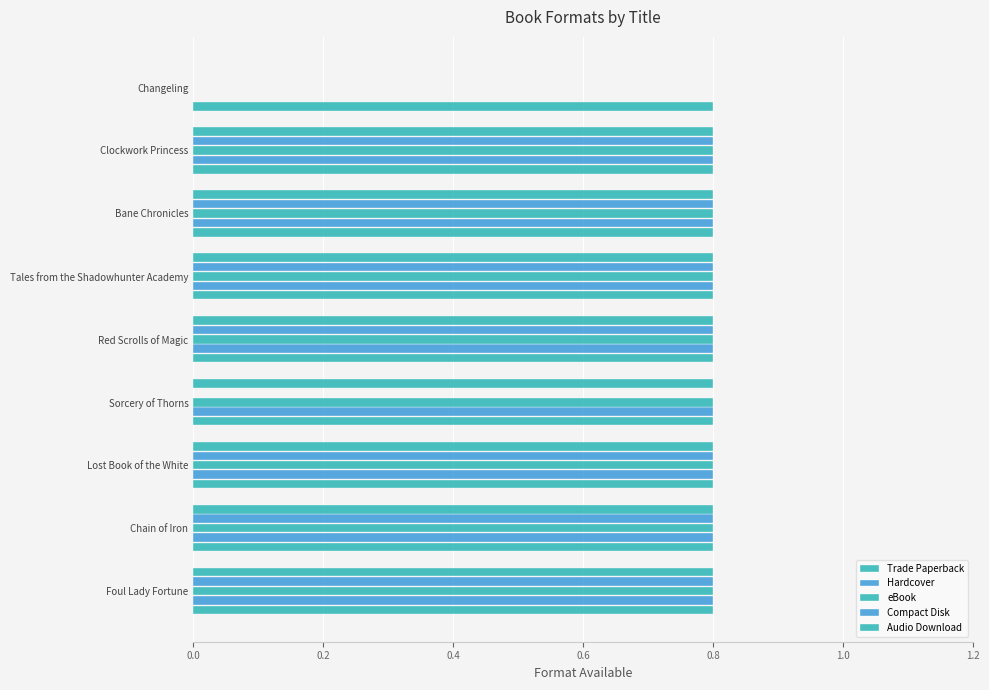

What is the difference between the maximum and second lowest values in the Compact Disk series?

0.8